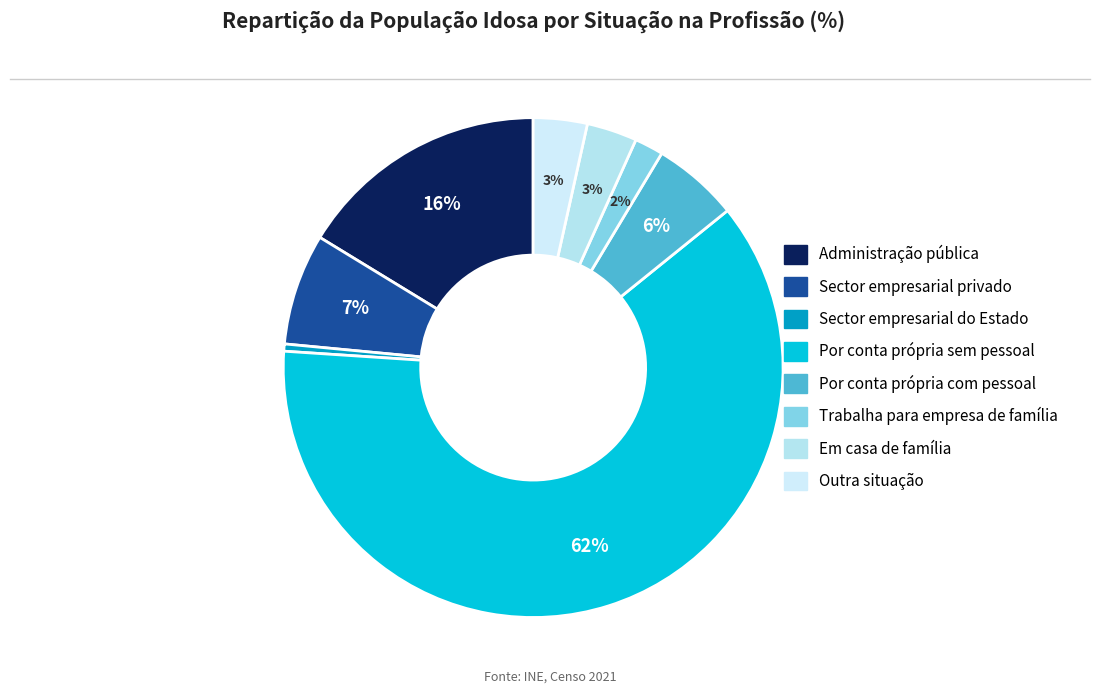

To the nearest percent, what portion does Por conta própria sem pessoal represent?

62%